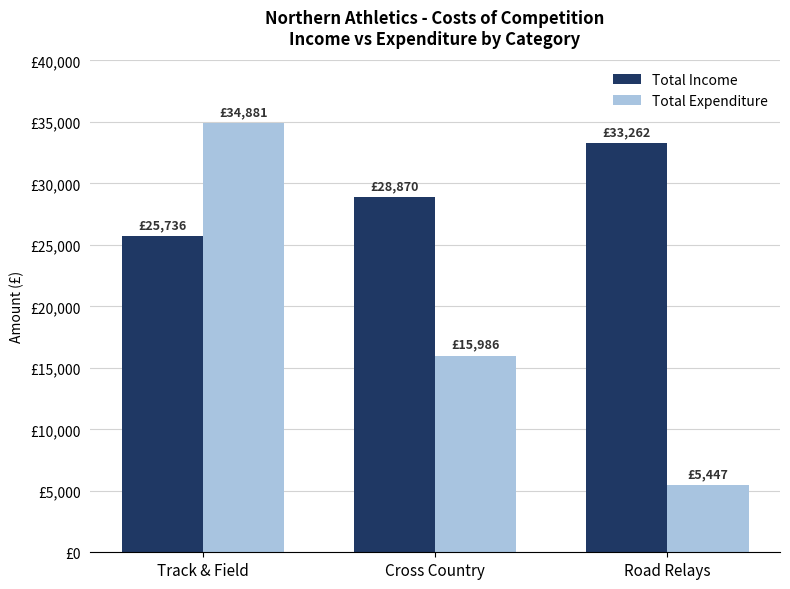

Are the bars horizontal?

No